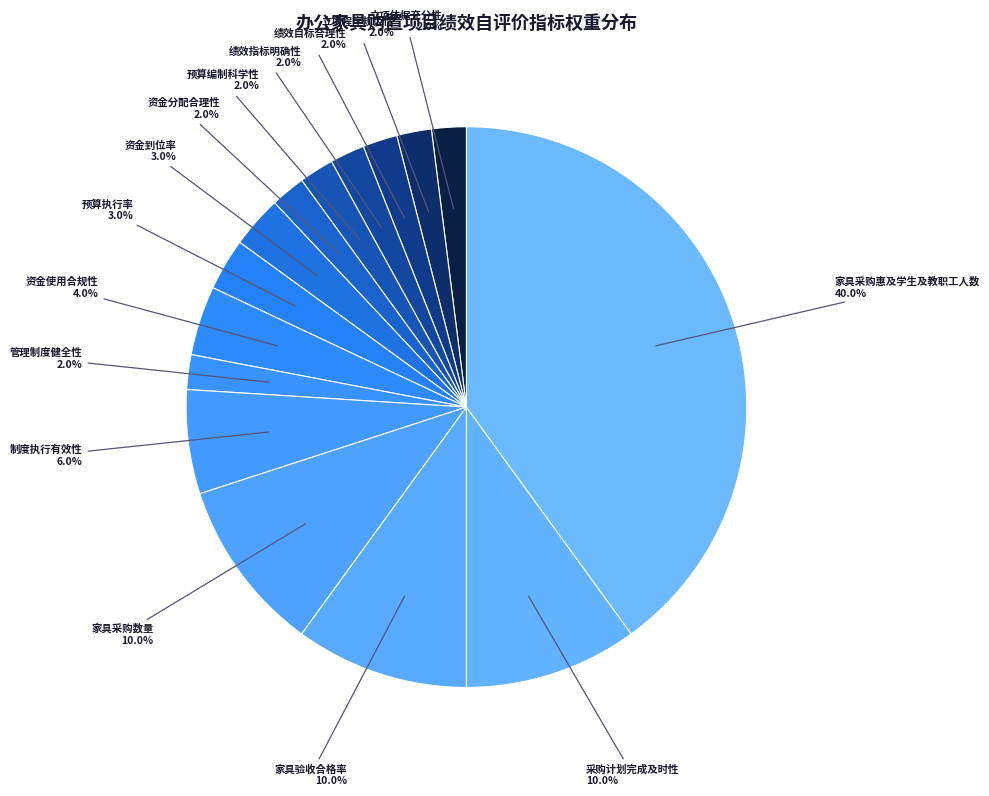

To the nearest percent, what percentage of the pie is 资金使用合规性?

4%